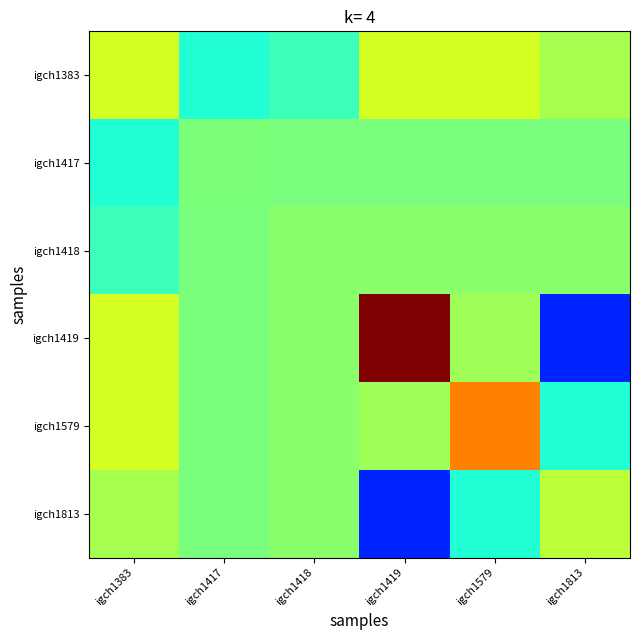

Rank the series by their maximum value, from lowest to highest.

igch1417, igch1418, igch1813, igch1383, igch1579, igch1419